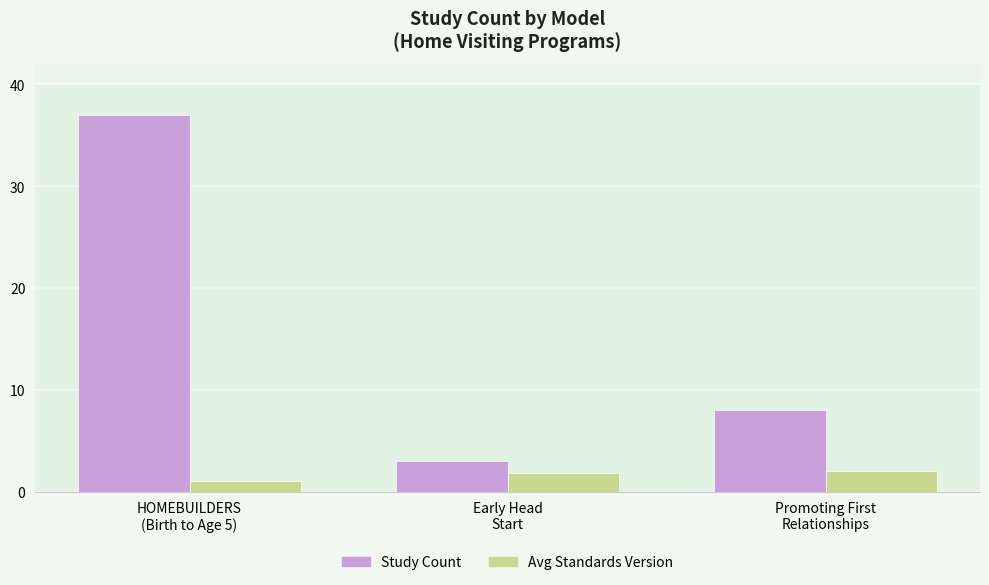

How many groups of bars are there?

3